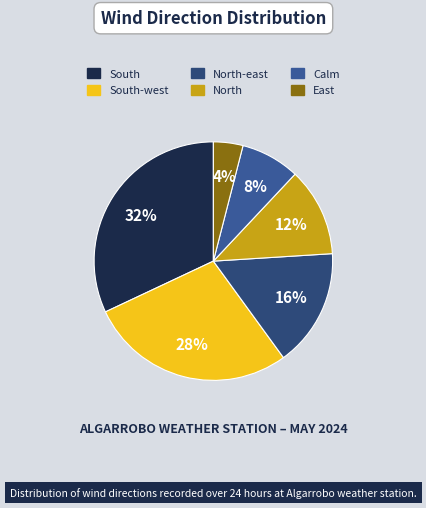

Rank the categories by value from lowest to highest.

East, Calm, North, North-east, South-west, South